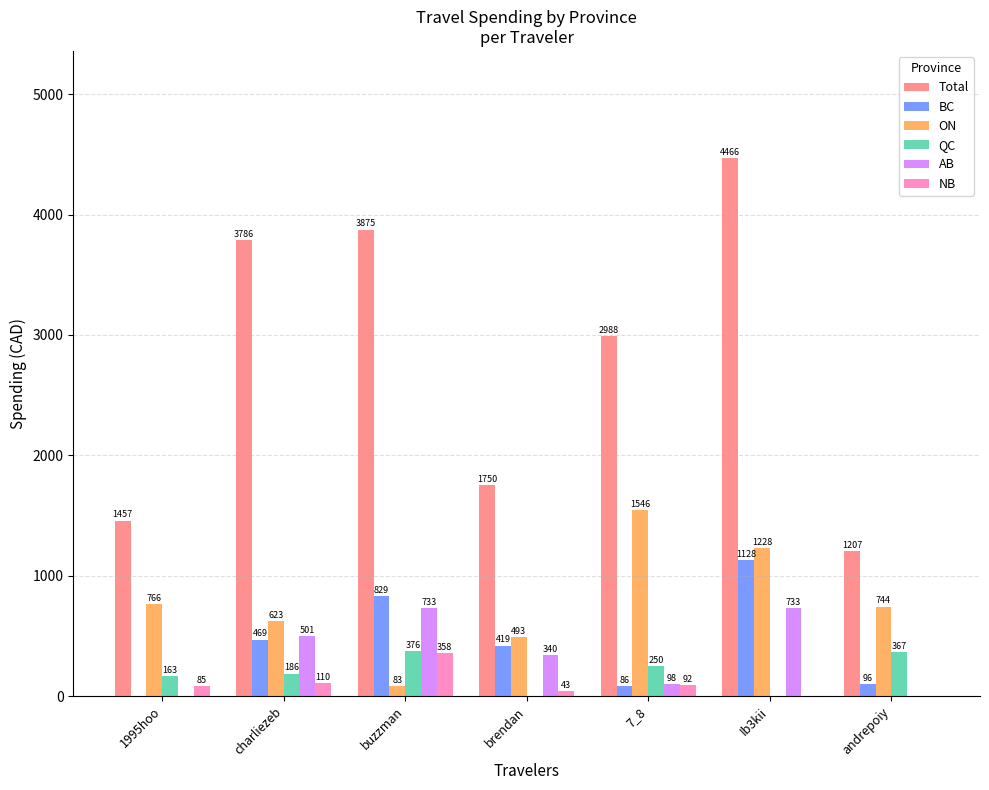

At which category is the sum across all series the highest?

Ib3kii